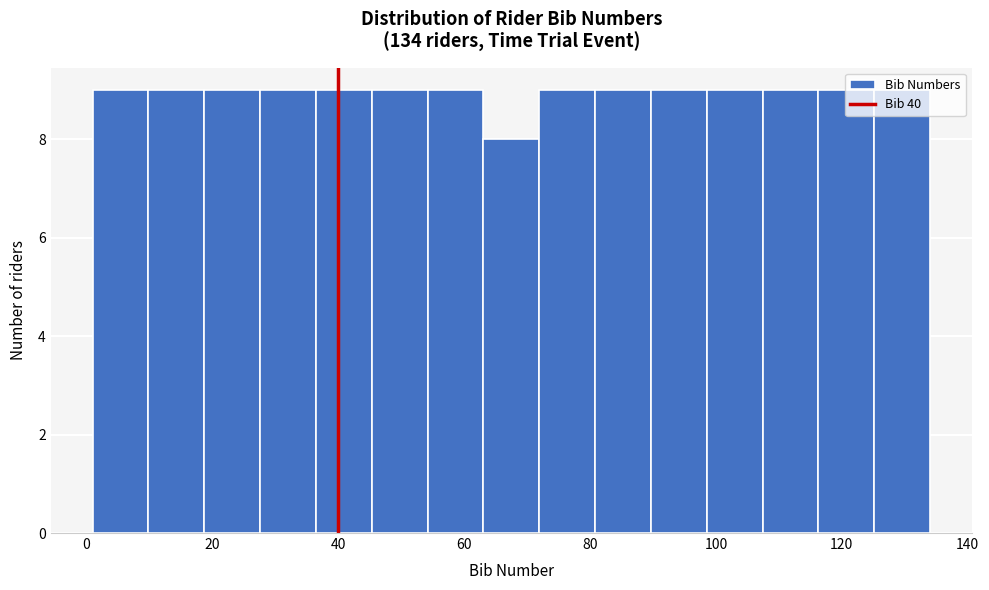

Reading left to right, list every bar in this chart as the range it spans on the x-axis followed by its height. Neither the bar edges nor the heights are printed on the chart, so give them approximately, as read against the axes.

2 to 10: 9
10 to 18: 9
18 to 28: 9
28 to 36: 9
36 to 46: 9
46 to 54: 9
54 to 64: 9
64 to 72: 8
72 to 80: 9
80 to 90: 9
90 to 98: 9
98 to 108: 9
108 to 116: 9
116 to 126: 9
126 to 134: 9